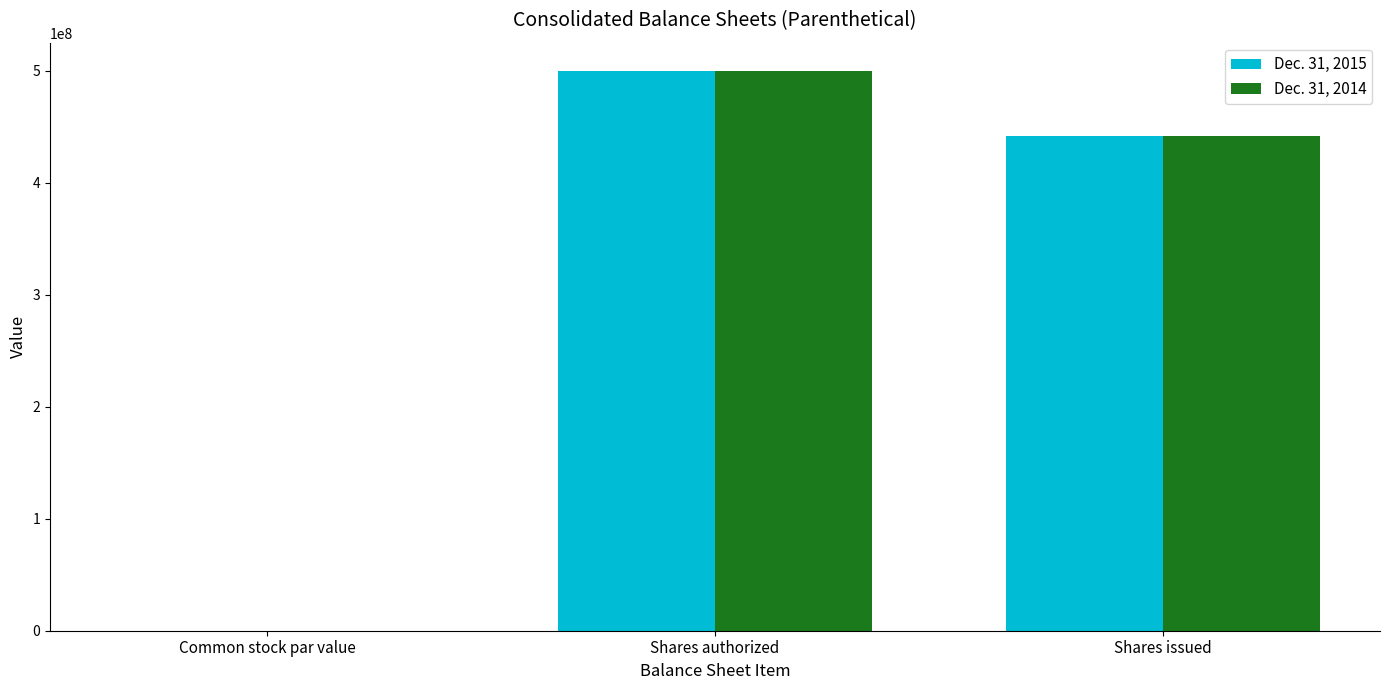

Does the chart contain stacked bars?

No